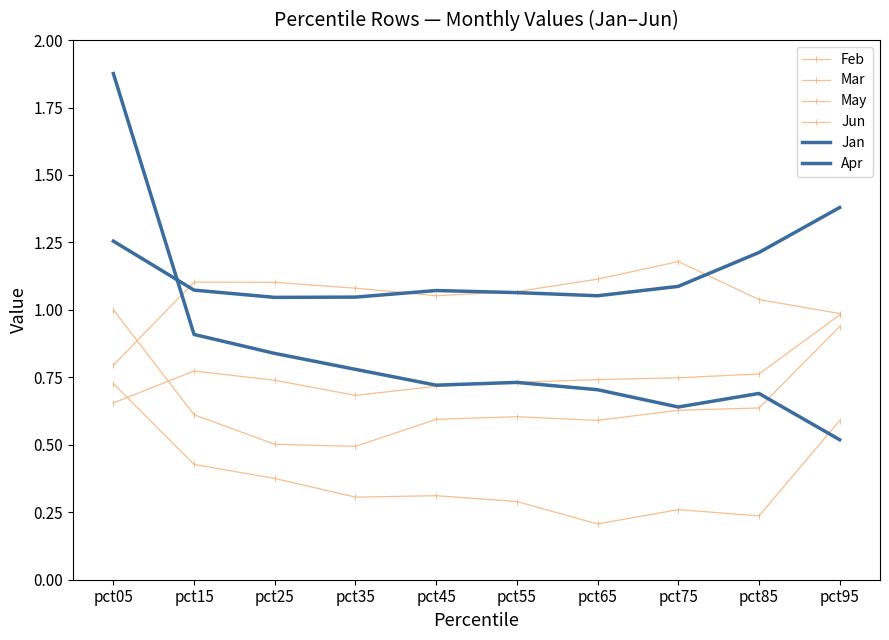

Which series has the largest total across all categories?

Apr